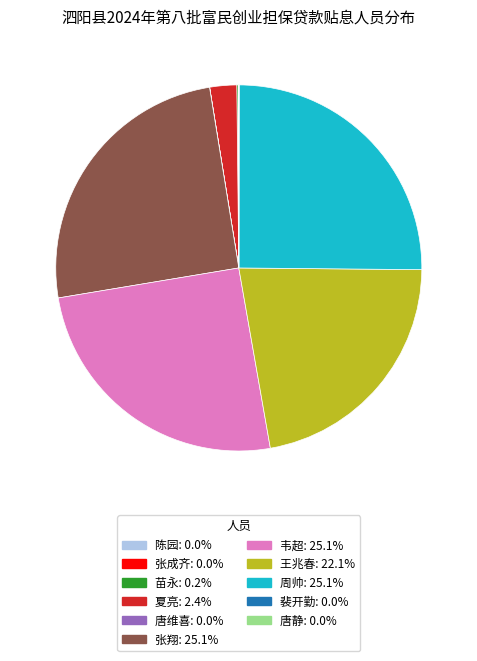

Is there any slice that represents more than half of the pie?

No